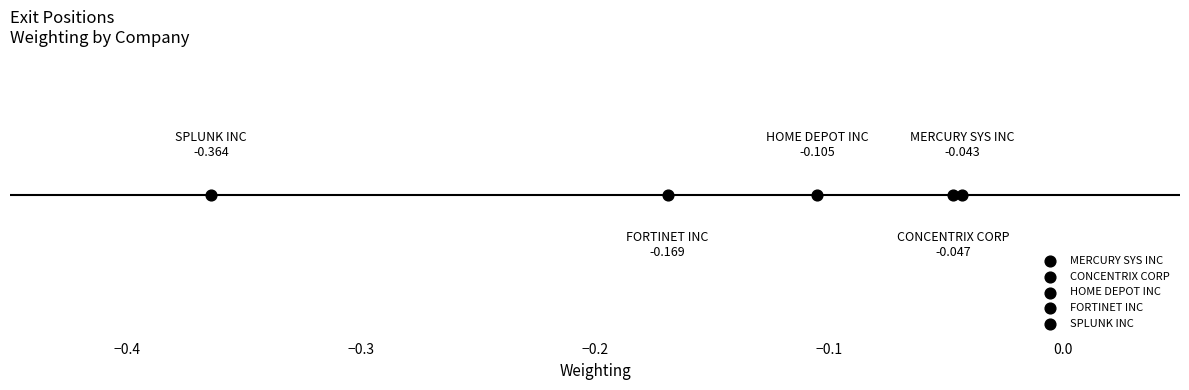

Which has a higher value, SPLUNK INC or HOME DEPOT INC?

HOME DEPOT INC